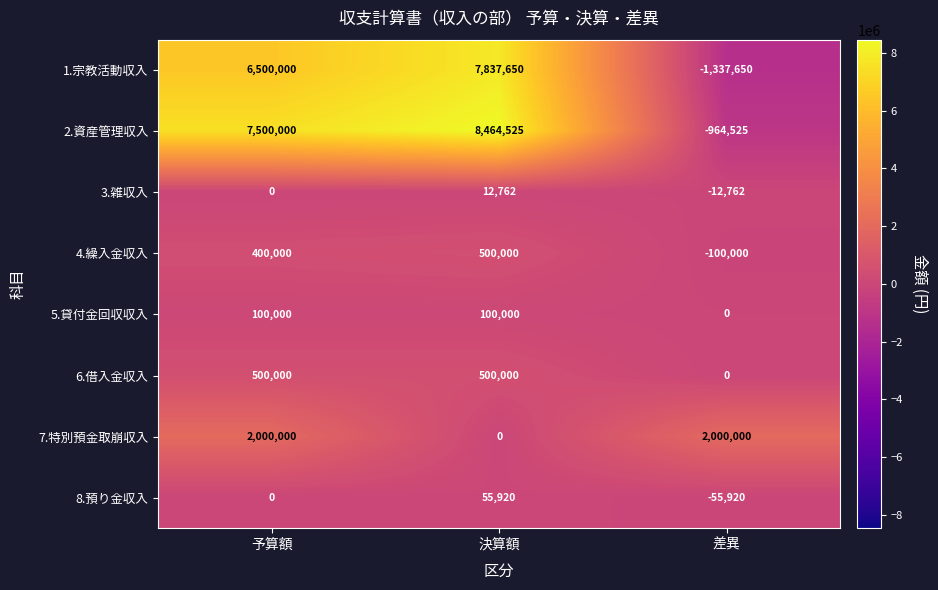

True or false: 1.宗教活動収入 has a value of -1337650 at 差異.

True